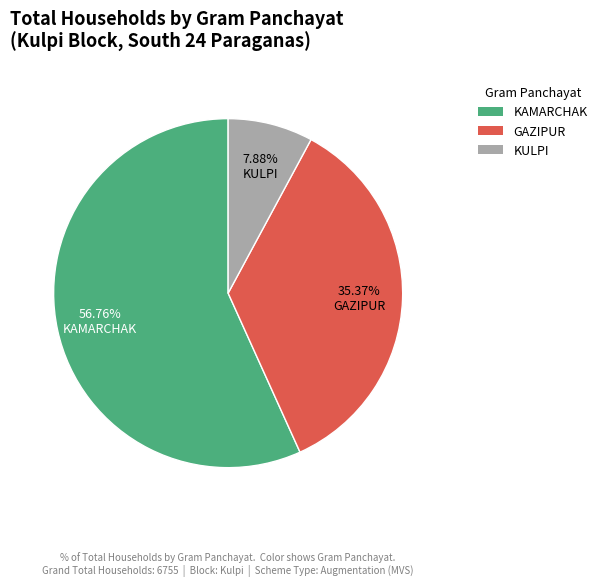

What is the smallest slice in the pie chart?

KULPI